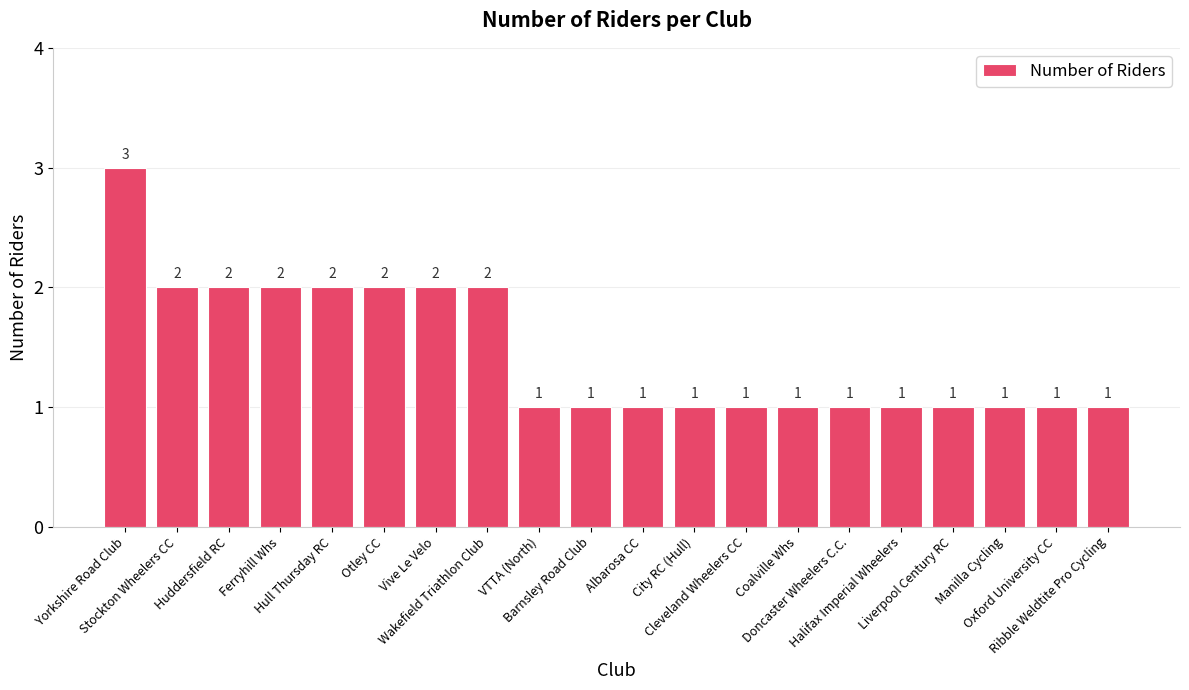

What is the change in value from Hull Thursday RC to Liverpool Century RC?

-1